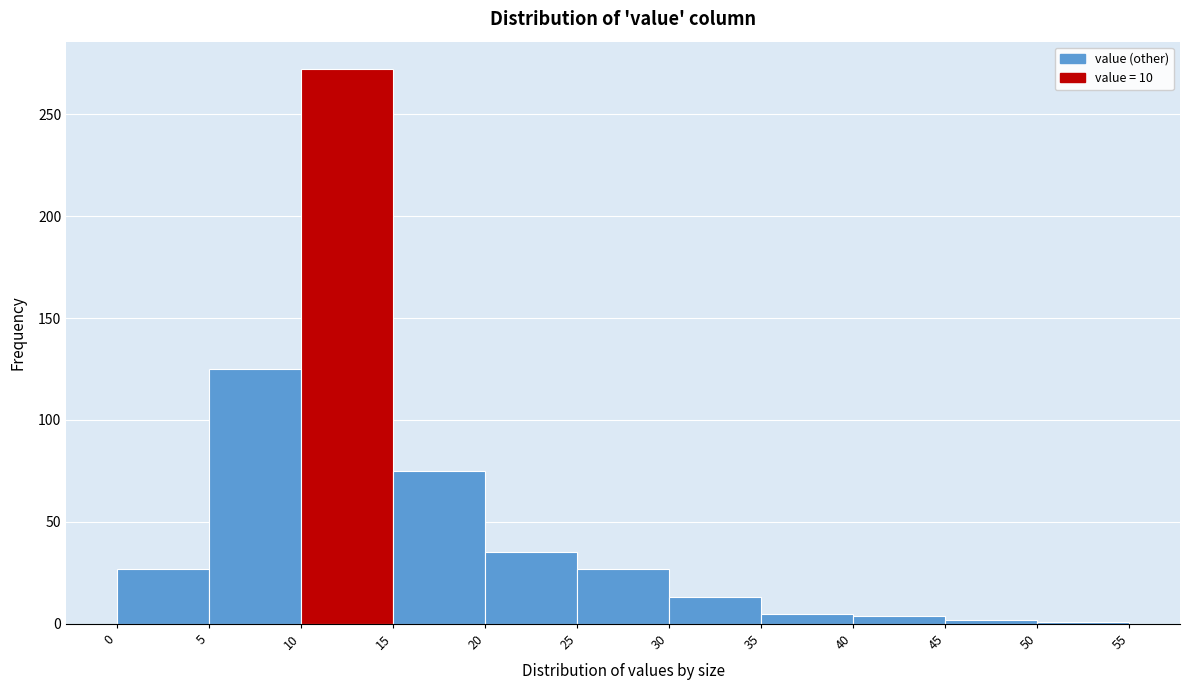

Reading left to right, transcribe this chart: for each bar, give the range it covers on the x-axis and its height. The values are not printed on the chart, so give them approximately, as read against the axis.

0 to 5: 25
5 to 10: 125
10 to 15: 270
15 to 20: 75
20 to 25: 35
25 to 30: 25
30 to 35: 15
35 to 40: 5
40 to 45: under 5
45 to 50: under 5
50 to 55: under 5